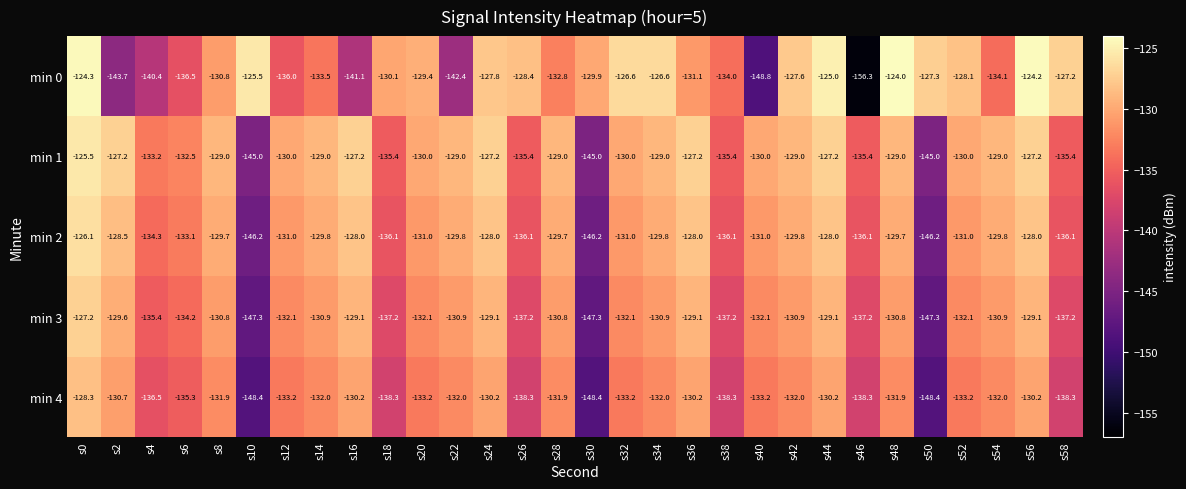

Read the min 0 value at s10.

-125.5